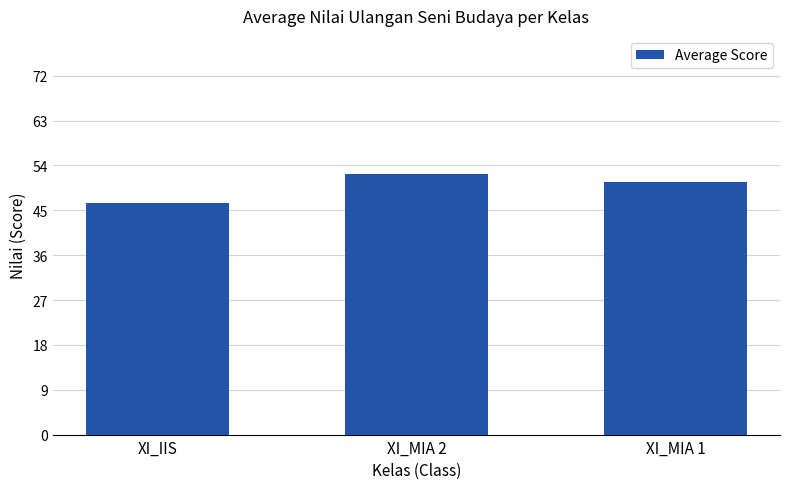

The chart shows a value of 76.2 at XI_IIS. True or false?

False